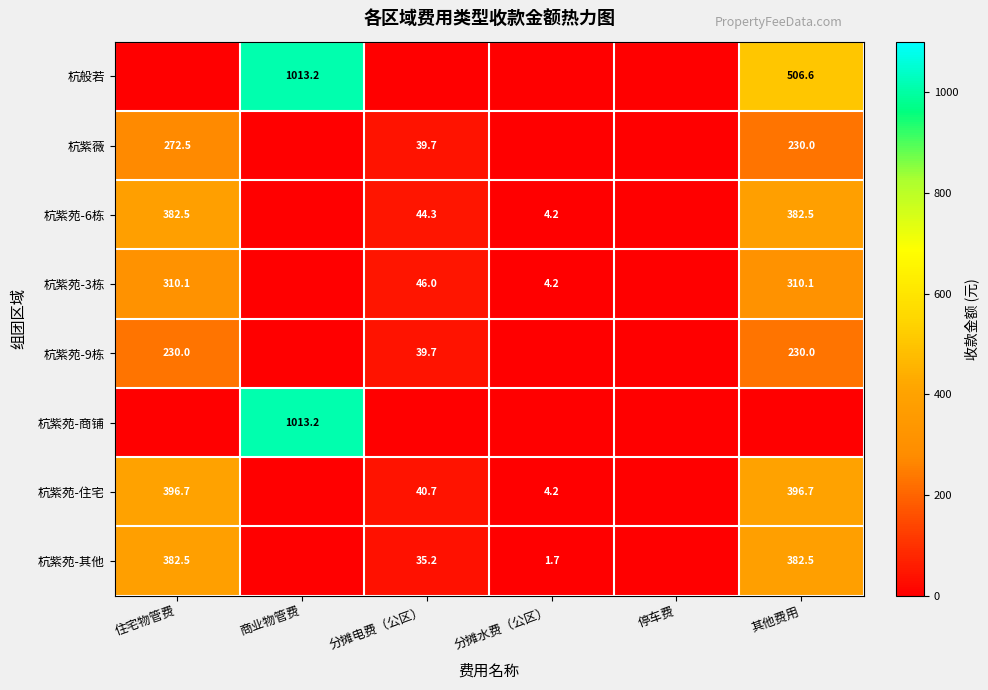

True or false: 杭紫苑-住宅 has a value of 7.3 at 分摊水费（公区）.

False